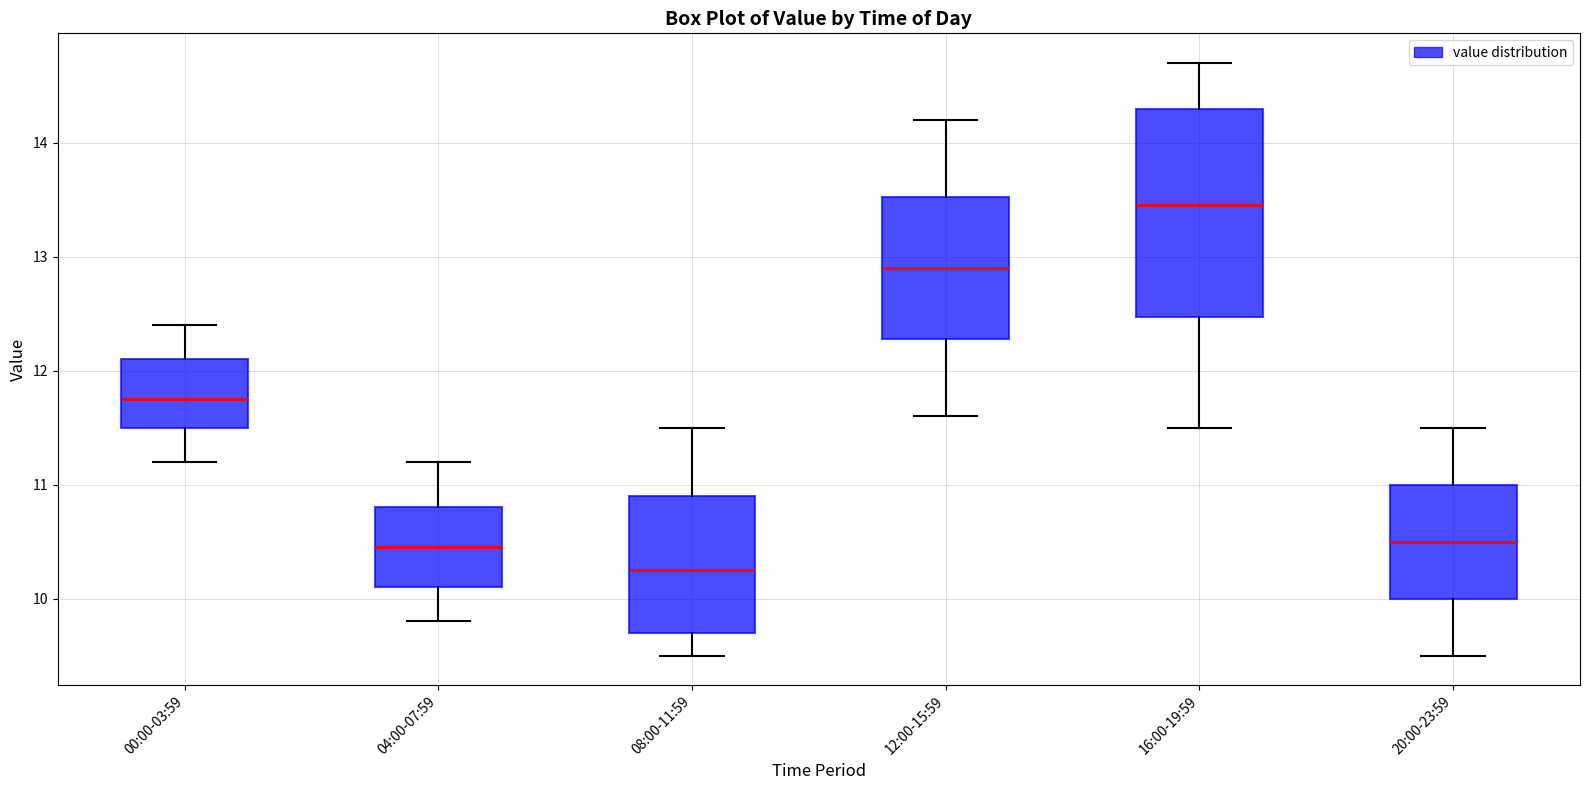

Reading left to right, read every box against the y-axis: the position of its median line, the range the box covers, and the ends of its whiskers. The values are not printed on the chart, so give them approximately, as read against the axis.

00:00-03:59: median 11.8, box 11.5 to 12.1, whiskers 11.2 to 12.4
04:00-07:59: median 10.5, box 10.1 to 10.8, whiskers 9.8 to 11.2
08:00-11:59: median 10.3, box 9.7 to 10.9, whiskers 9.5 to 11.5
12:00-15:59: median 12.9, box 12.3 to 13.5, whiskers 11.6 to 14.2
16:00-19:59: median 13.5, box 12.5 to 14.3, whiskers 11.5 to 14.7
20:00-23:59: median 10.5, box 10.0 to 11.0, whiskers 9.5 to 11.5